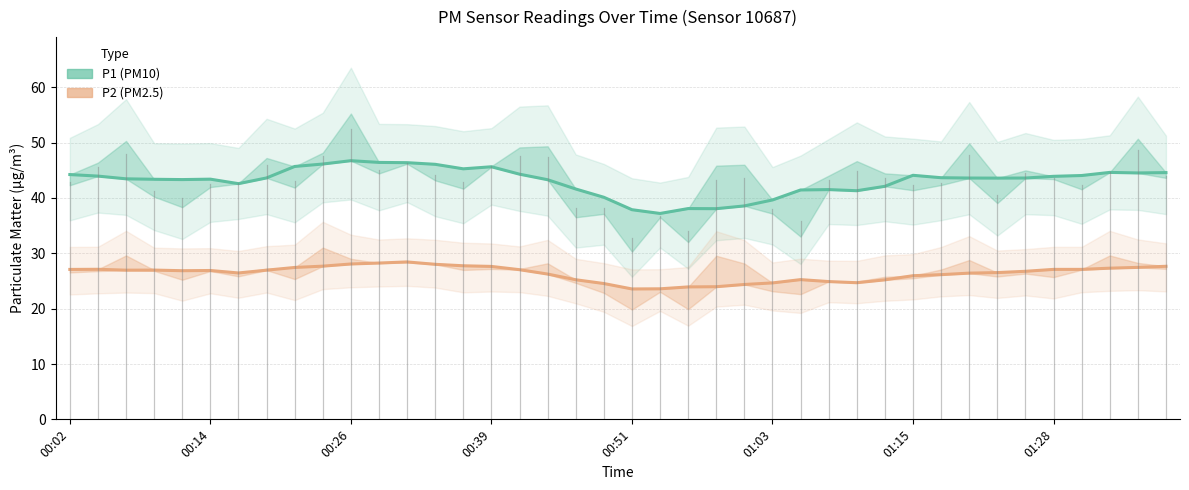

What is the greatest value displayed?

46.7